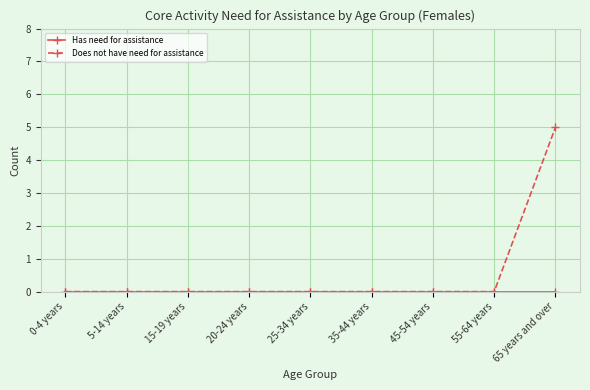

What position from the left is 45-54 years?

7